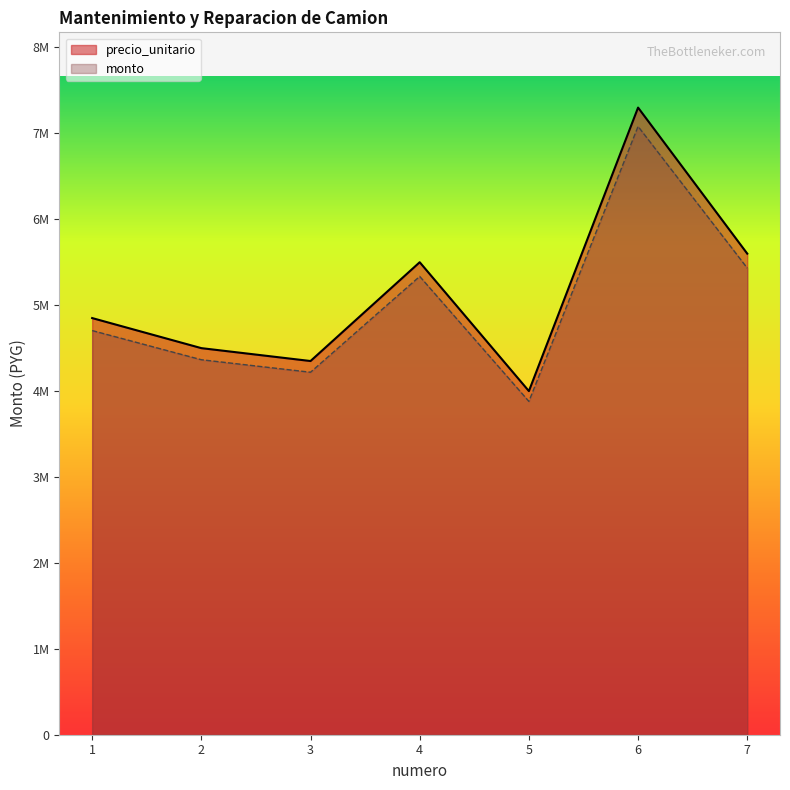

At which label does precio_unitario reach its peak?

6